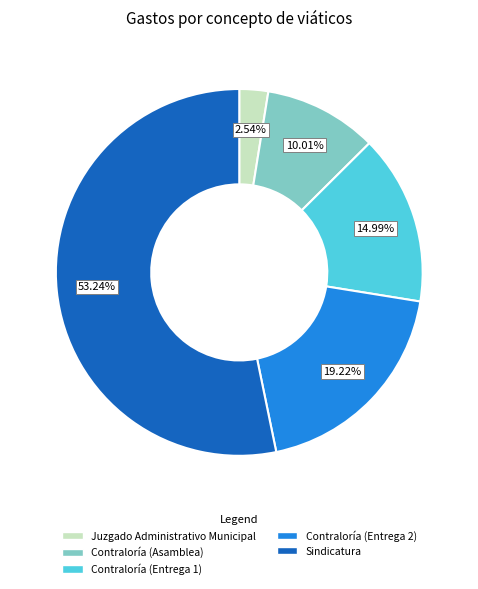

The Juzgado Administrativo Municipal slice represents 3% of the pie. True or false?

True